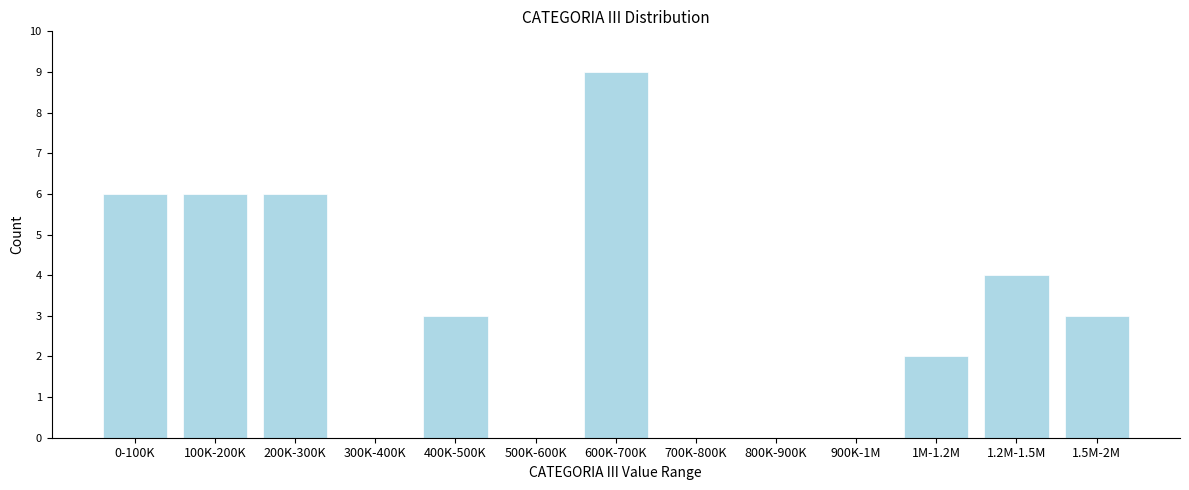

Reading left to right, what are all the values shown in this chart?

0-100K=6	100K-200K=6	200K-300K=6	300K-400K=0	400K-500K=3	500K-600K=0	600K-700K=9	700K-800K=0	800K-900K=0	900K-1M=0	1M-1.2M=2	1.2M-1.5M=4	1.5M-2M=3